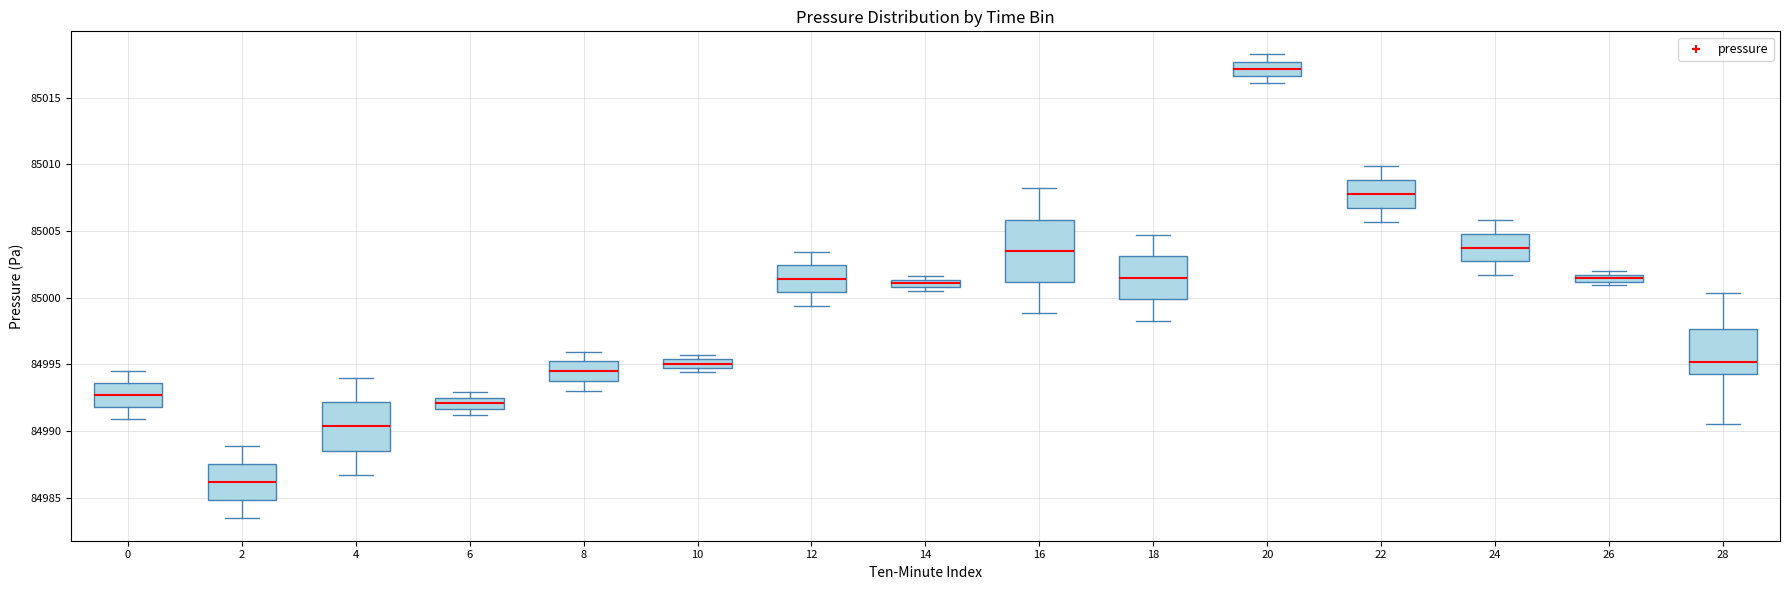

Which box's median line is the lowest?

2